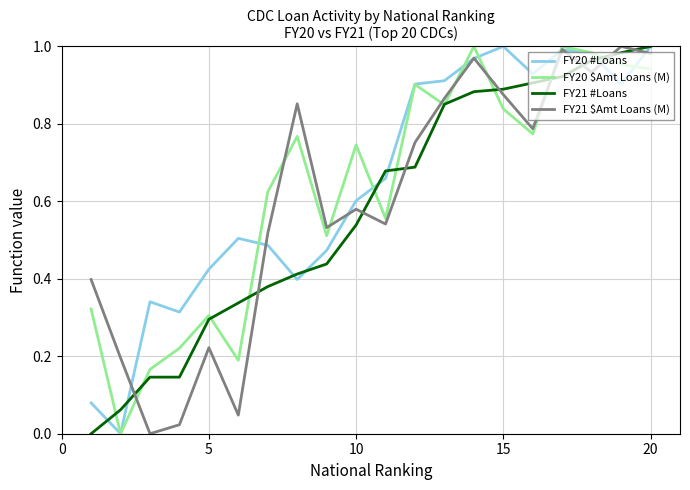

How many lines are shown in the chart?

4